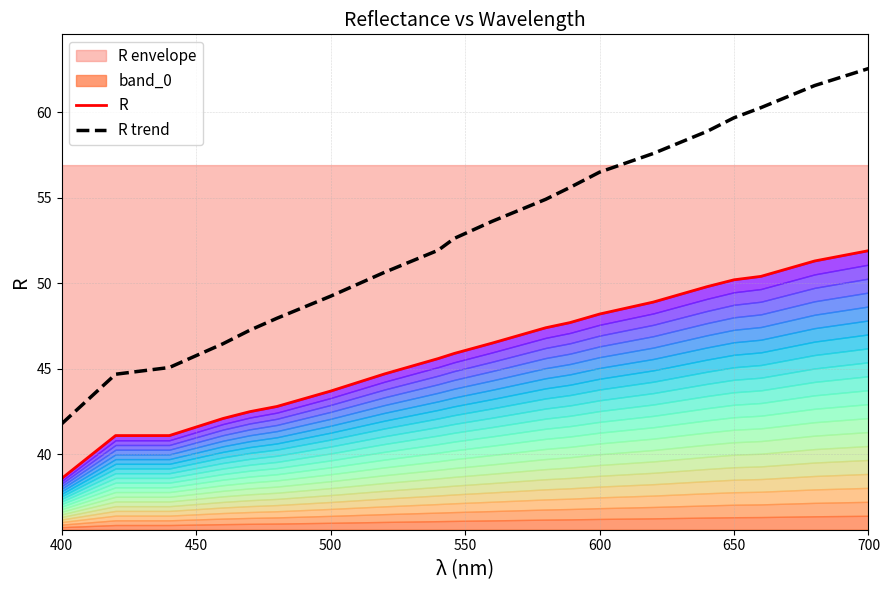

At which category does the chart reach its minimum across all series?

400